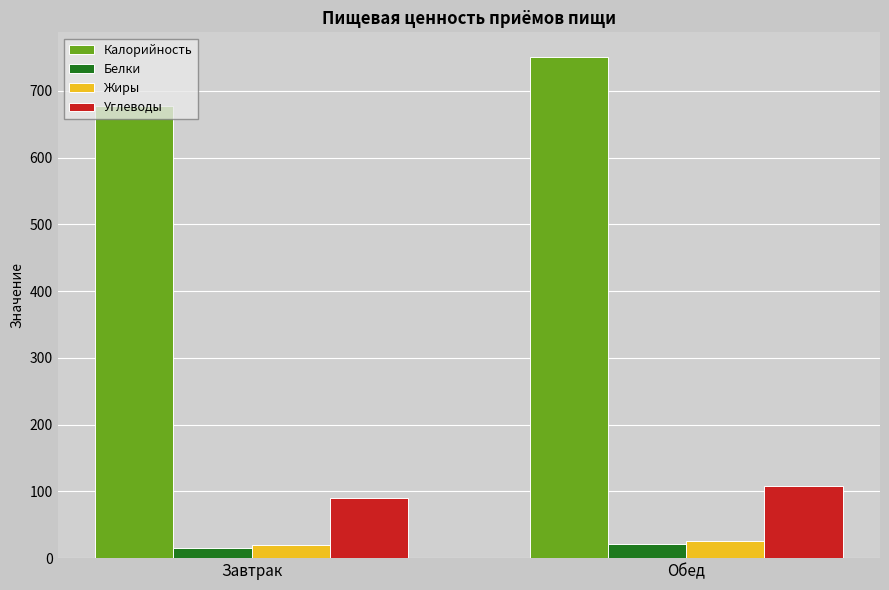

List the labels in order of Углеводы value, smallest first.

Завтрак, Обед